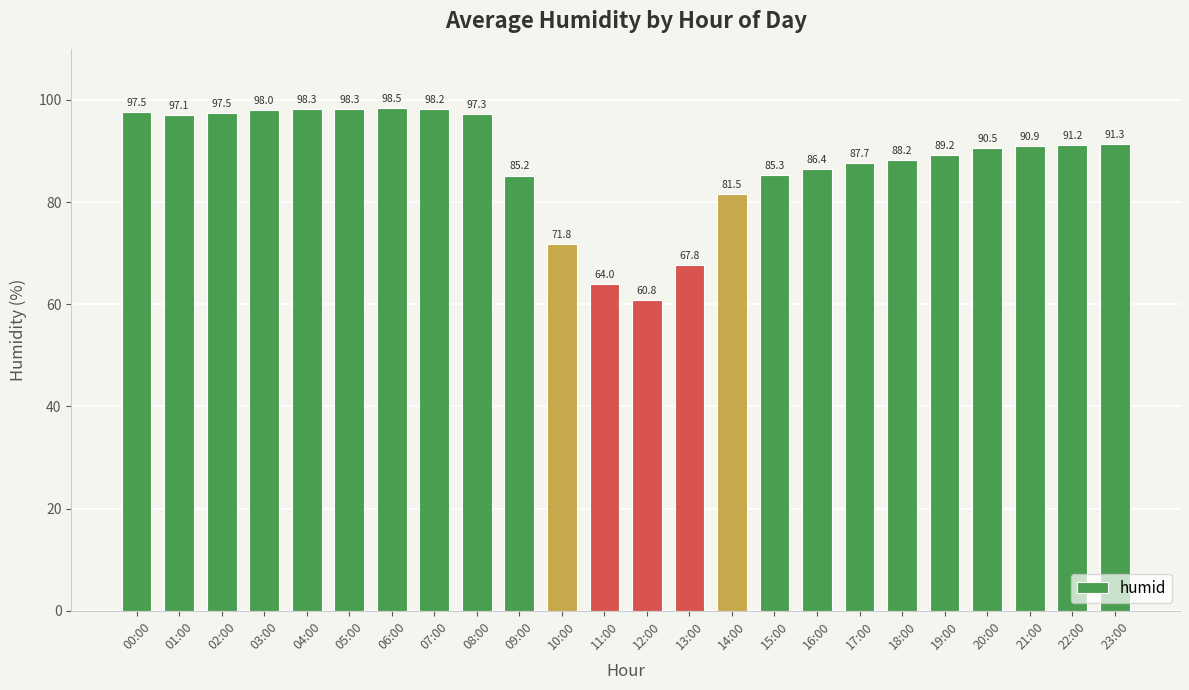

What is the average value?

88.0